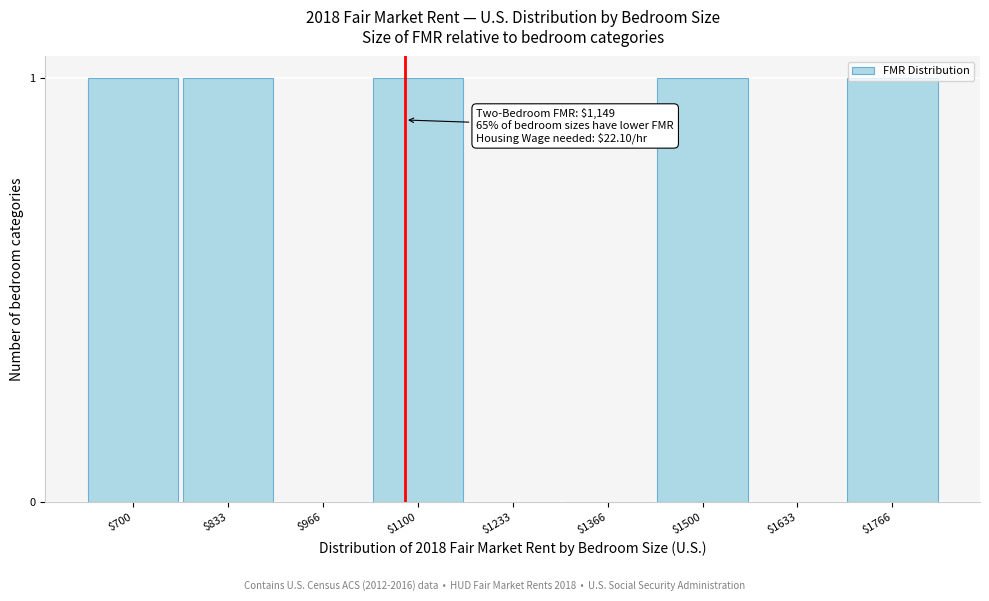

What is the sum of all values?

5